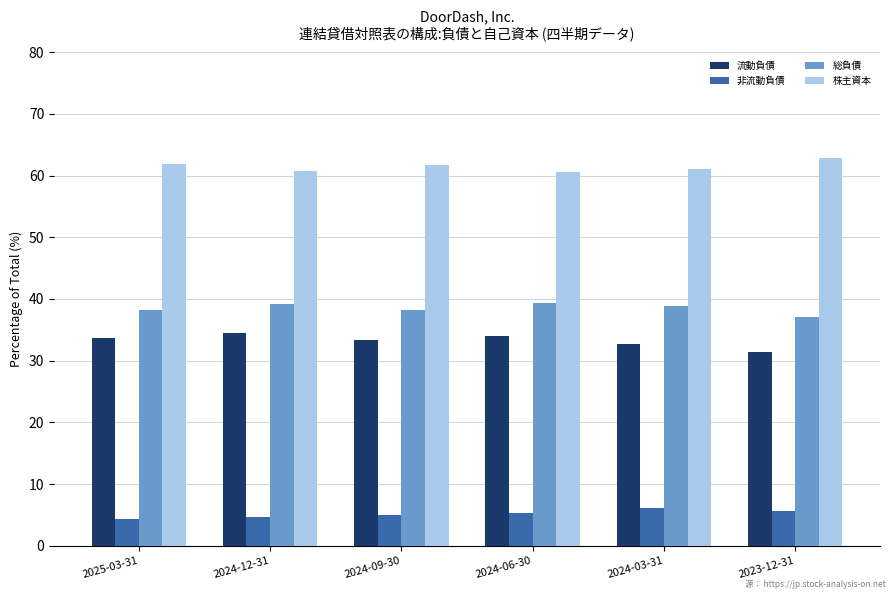

True or false: 株主資本 has a value of 62.8 at 2023-12-31.

True